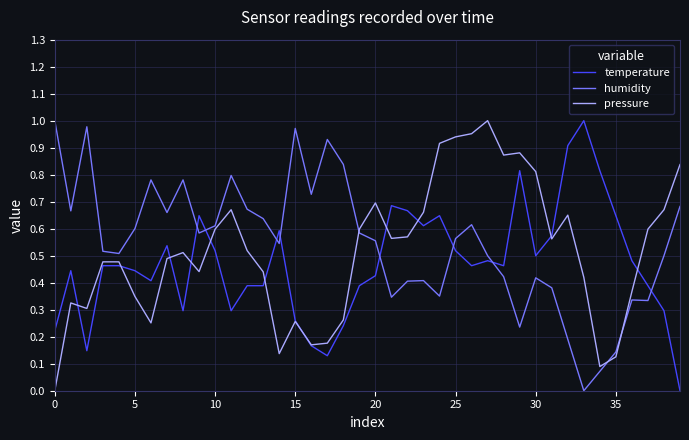

How many categories are shown in the chart?

40